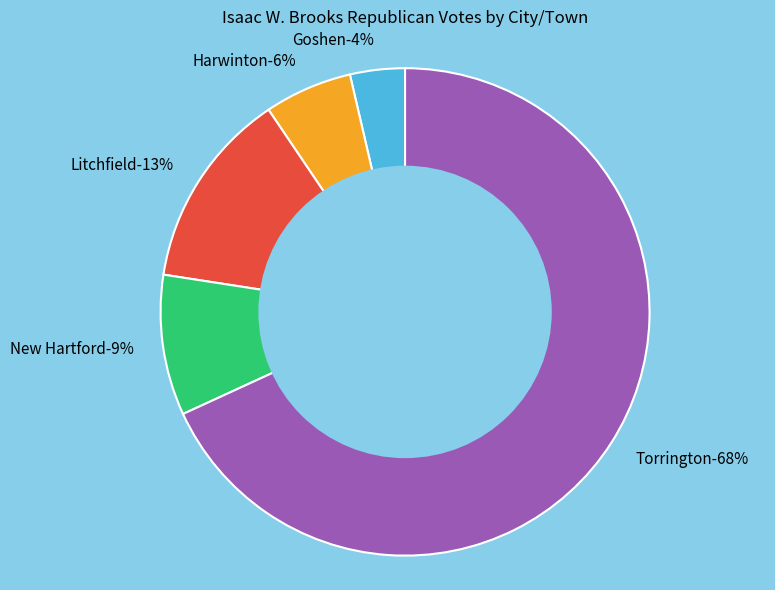

Combined, what portion of the pie is Goshen and Litchfield?

16.7%